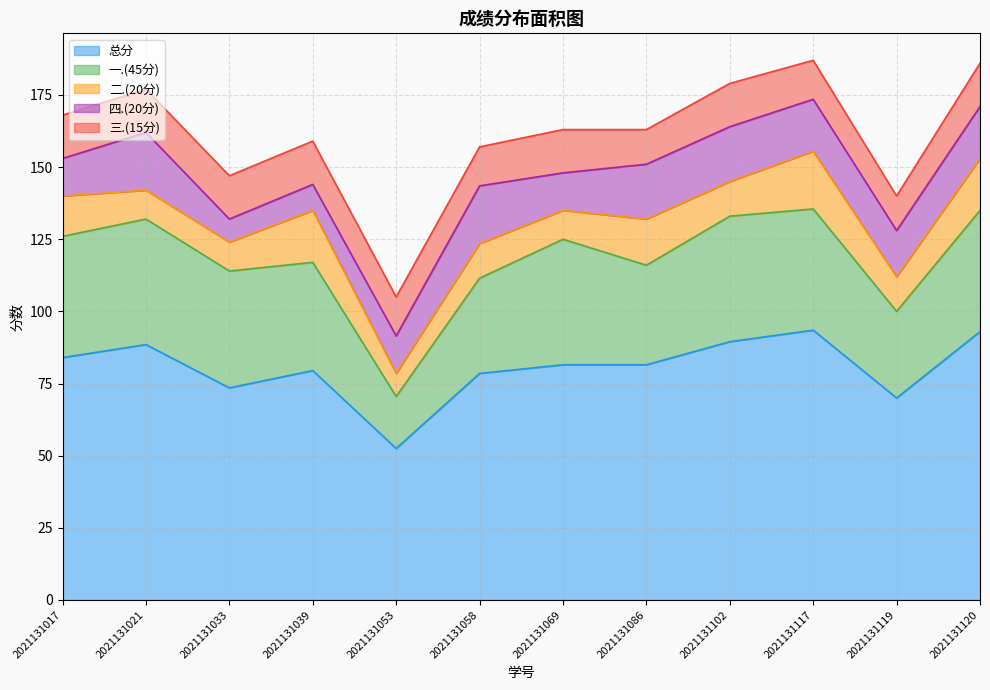

Does the chart have visible grid lines?

Yes